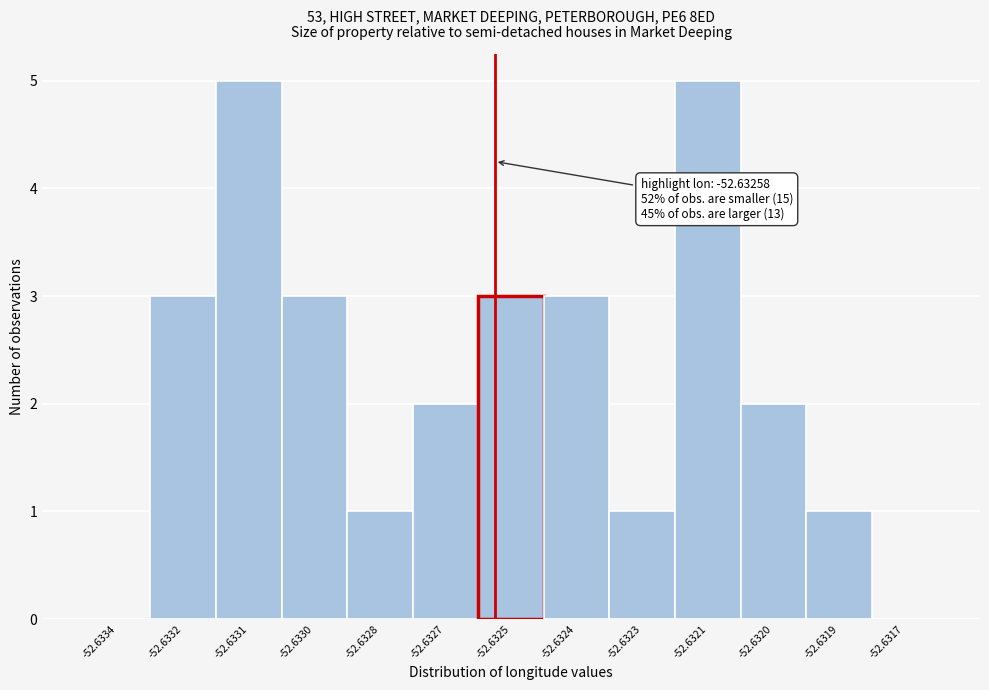

Reading right to left, list all the values displayed in this chart.

-52.6317=0	-52.6319=1	-52.6320=2	-52.6321=5	-52.6323=1	-52.6324=3	-52.6325=3	-52.6327=2	-52.6328=1	-52.6330=3	-52.6331=5	-52.6332=3	-52.6334=0